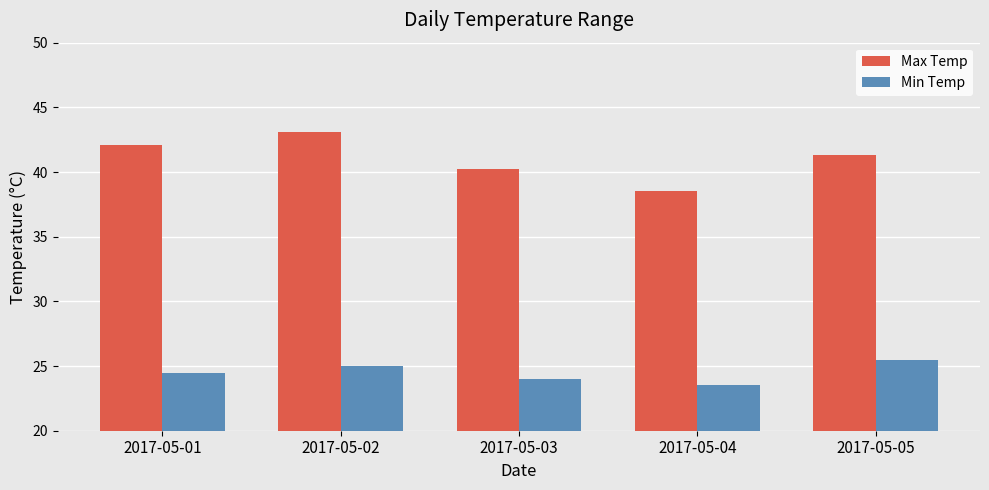

What are all the series names shown in the legend?

Max Temp, Min Temp